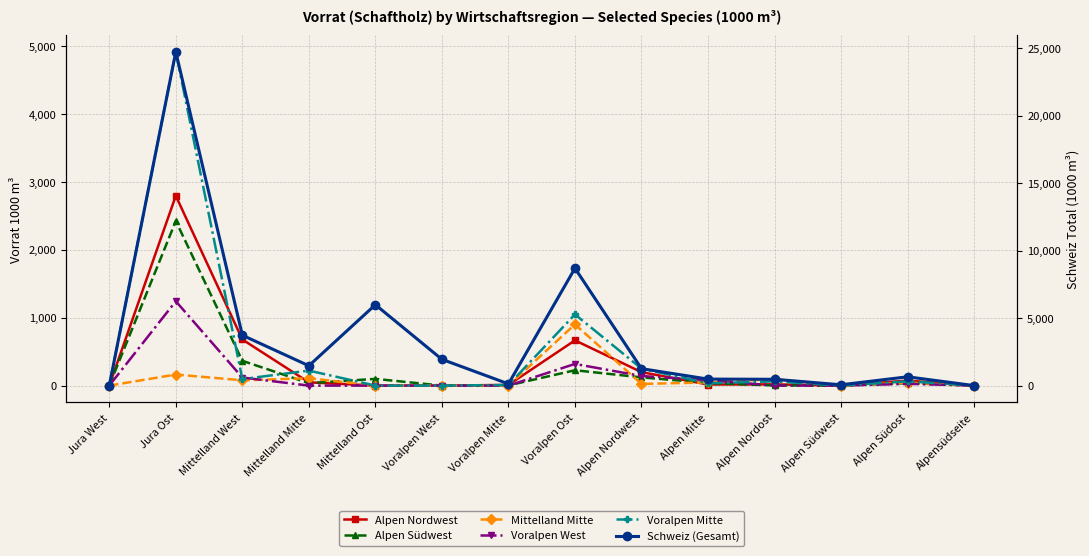

What position from the right is Voralpen Ost?

7